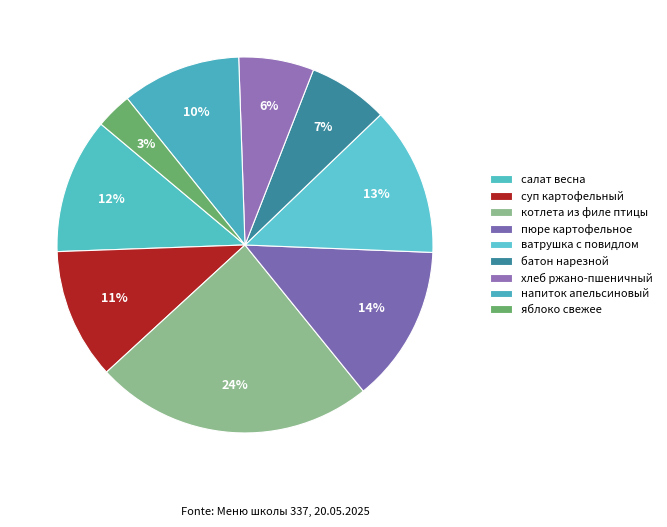

Count the number of slices in the pie.

9